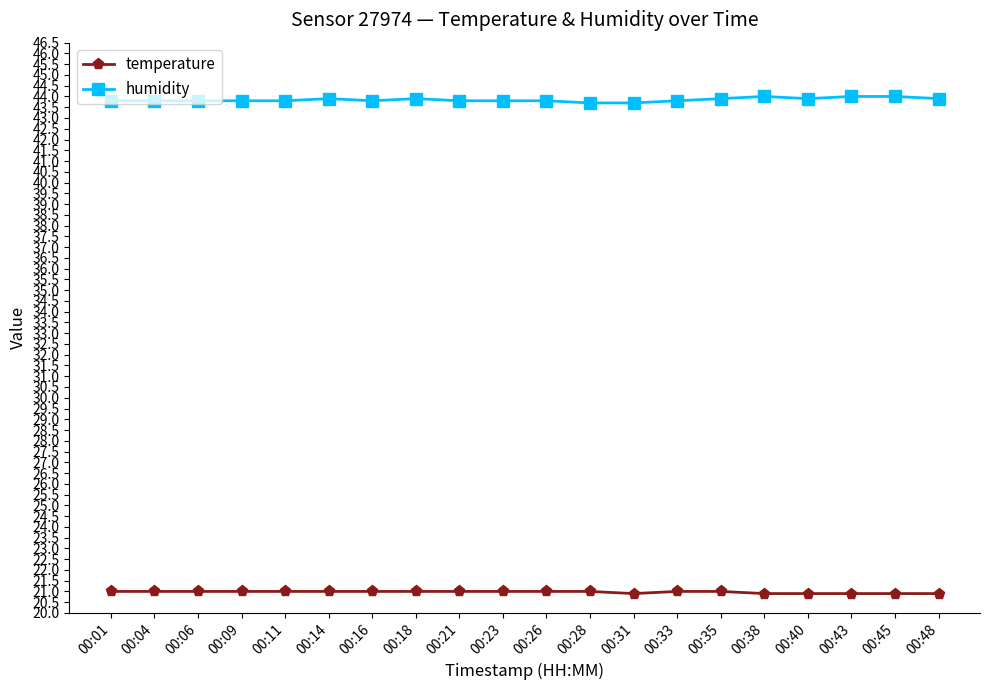

Rank the series by their maximum value, from lowest to highest.

temperature, humidity